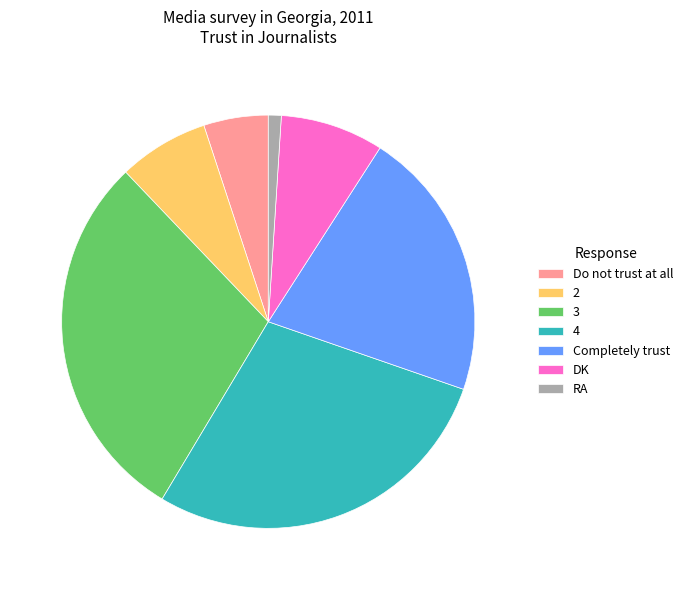

Is it true that Do not trust at all is 1% of the pie?

False